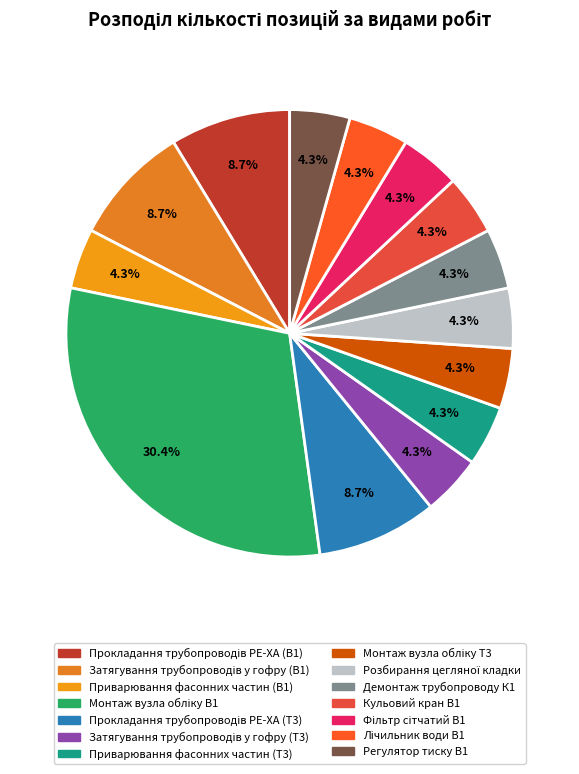

Count the number of slices in the pie.

14